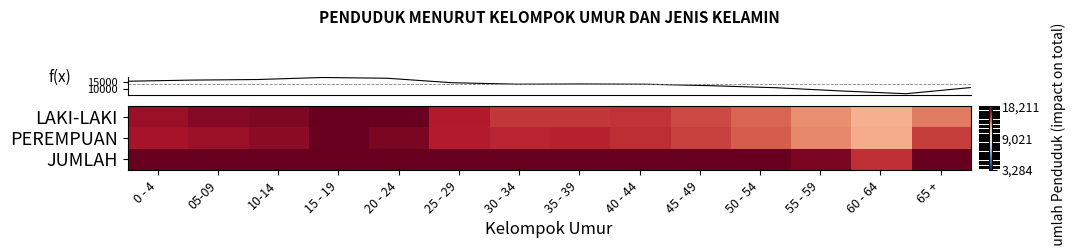

What is the difference between the highest and lowest values at 50 - 54?

5589